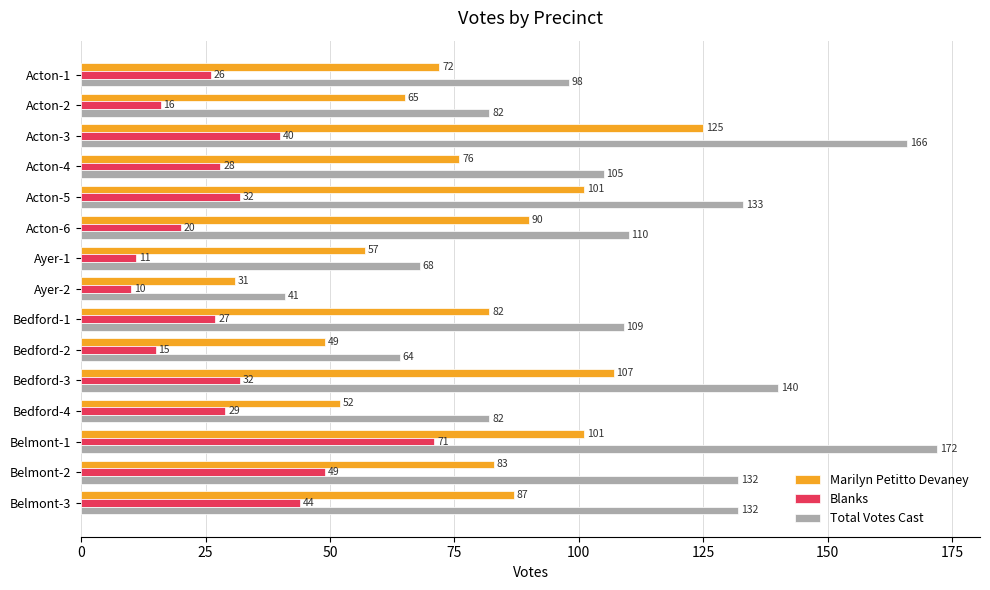

Which category has the lowest value across all series?

Ayer-2